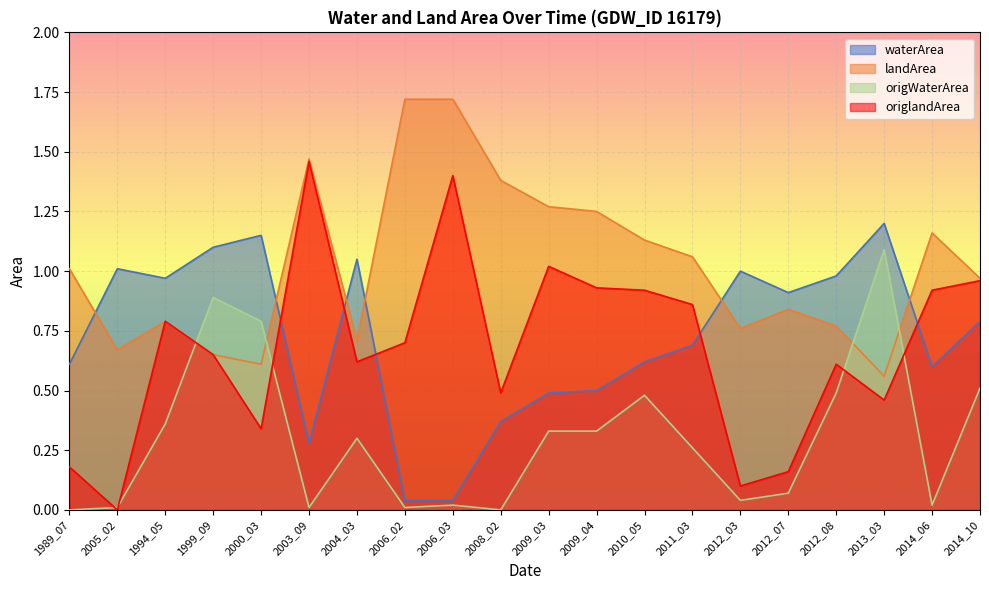

At which label is origWaterArea closest to 0?

1989_07